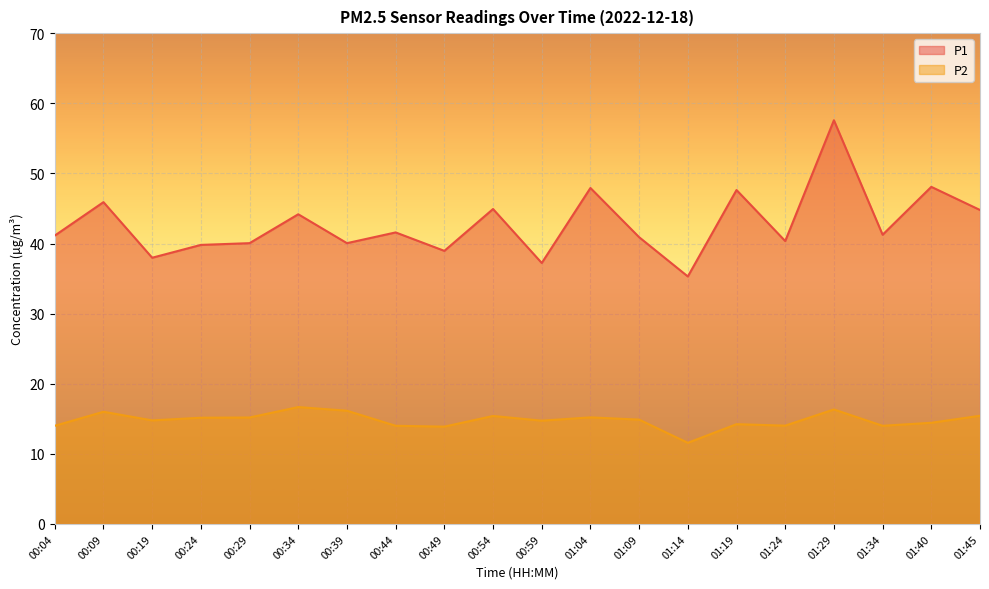

What is the minimum value for P2?

11.6